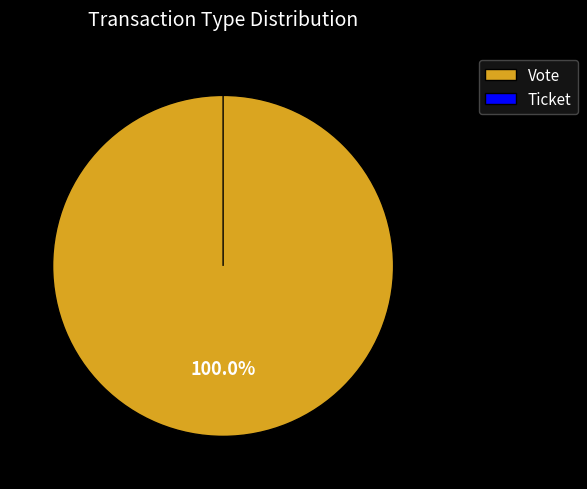

Is Vote the majority of the pie?

Yes